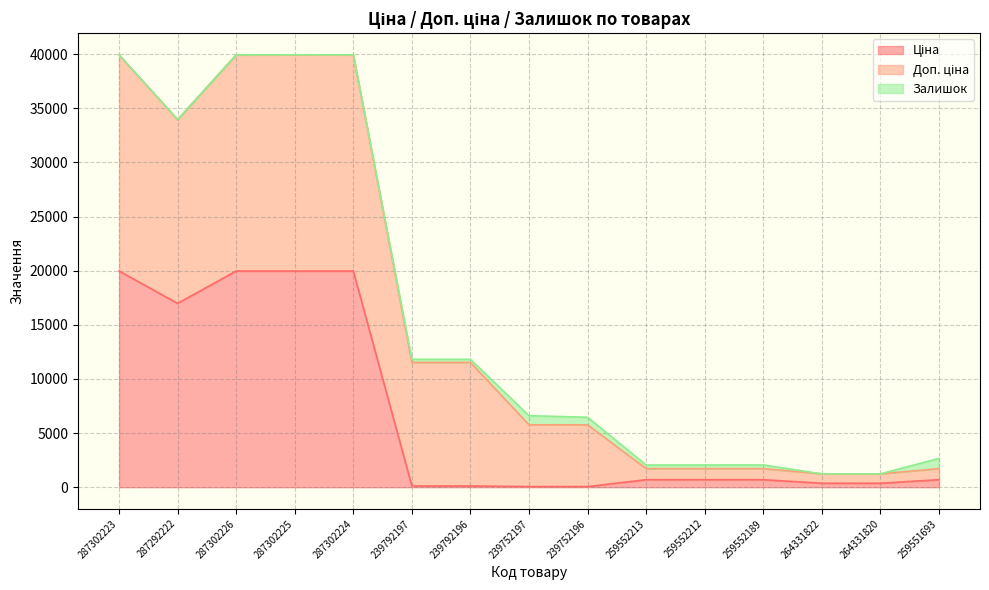

How many values in the Доп. ціна series exceed 5705?

7